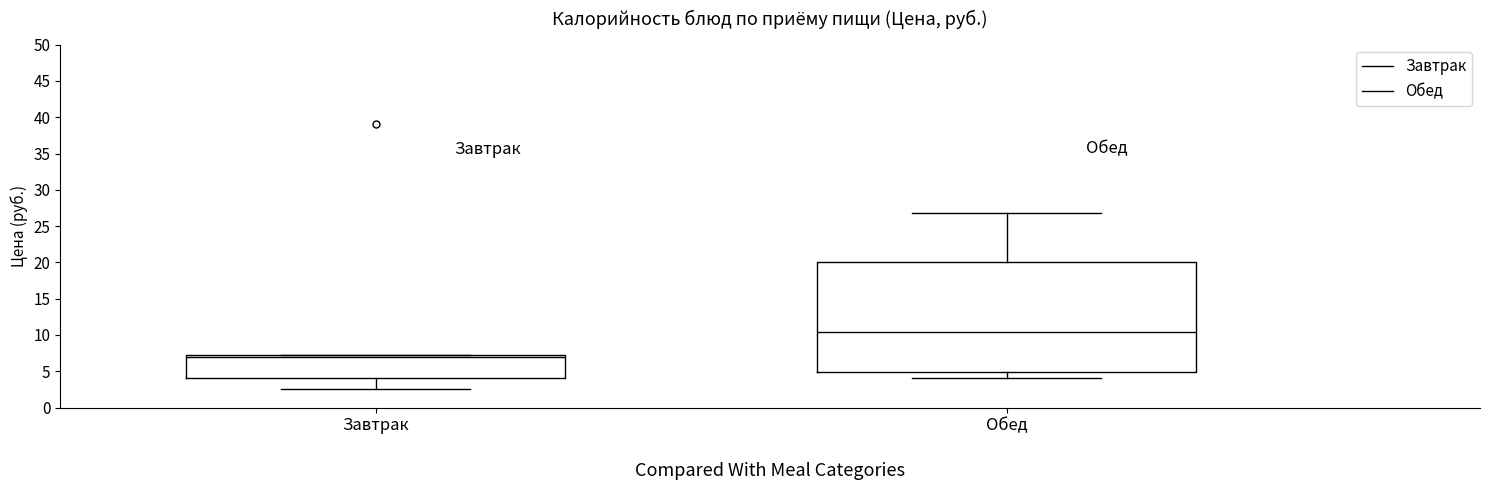

Reading left to right, transcribe this box plot: for each box, give where its median line is, the range the box spans, and where its two whiskers end, as read against the y-axis. The values are not printed on the chart, so give them approximately, as read against the axis.

Завтрак: median 7.0 (just below the box's upper edge), box 4.0 to 7.0, whiskers 2.5 to 7.0
Обед: median 10.5, box 5.0 to 20.0, whiskers 4.0 to 27.0